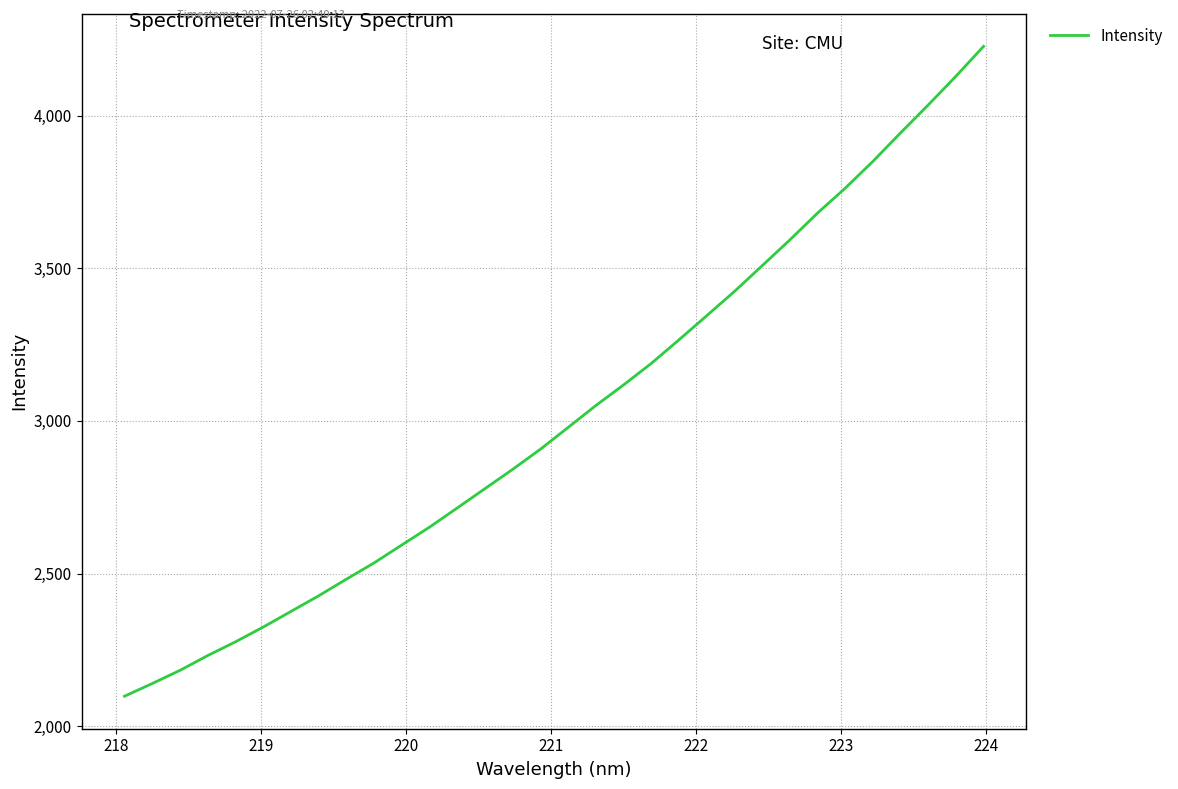

What is the maximum value shown in the chart?

4226.5